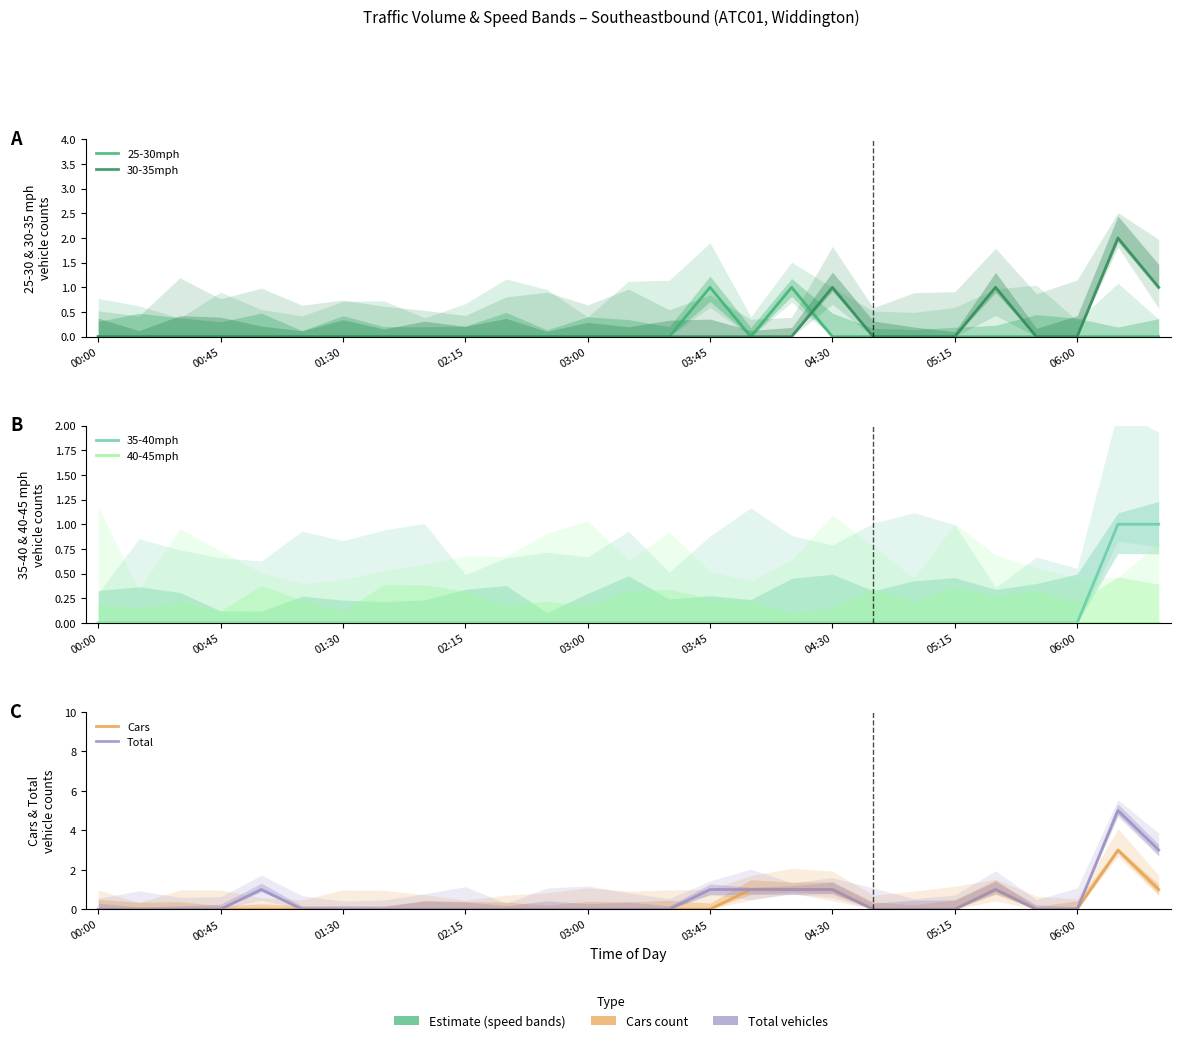

Which series has the largest range (max minus min)?

Total